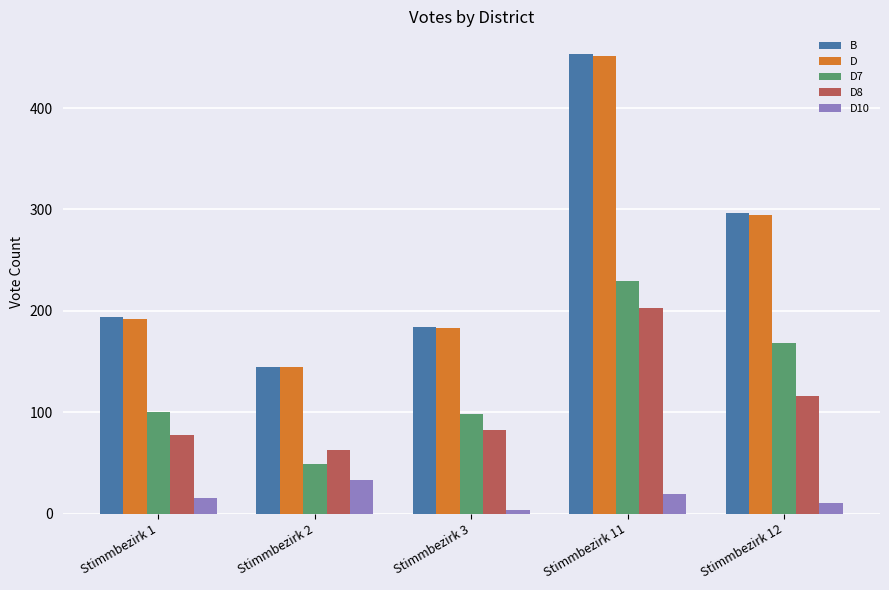

Is it true that D7 equals 229 at Stimmbezirk 11?

True